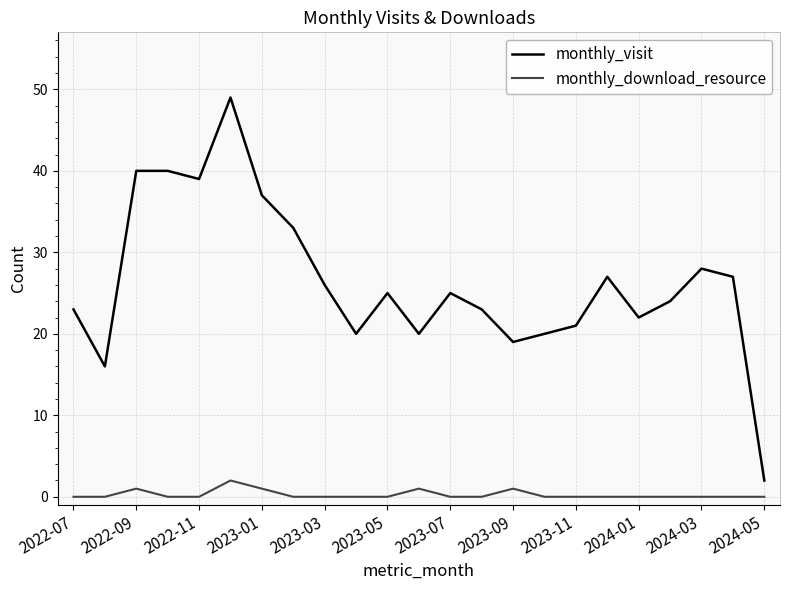

True or false: monthly_visit and monthly_download_resource intersect in this chart.

False